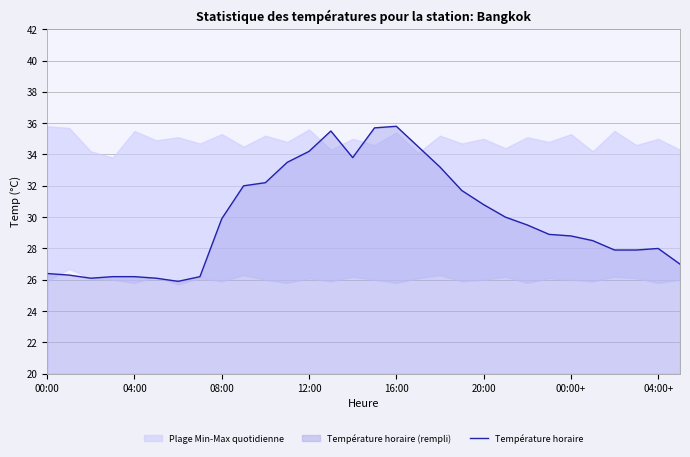

At which category does the data reach its first local peak?

13